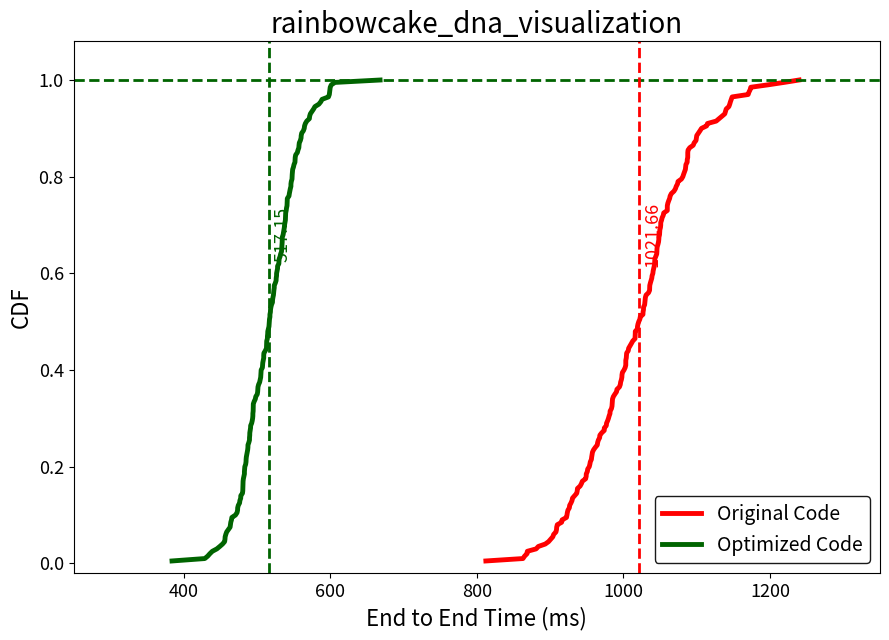

True or false: Original Code and Optimized Code cross at least once.

False